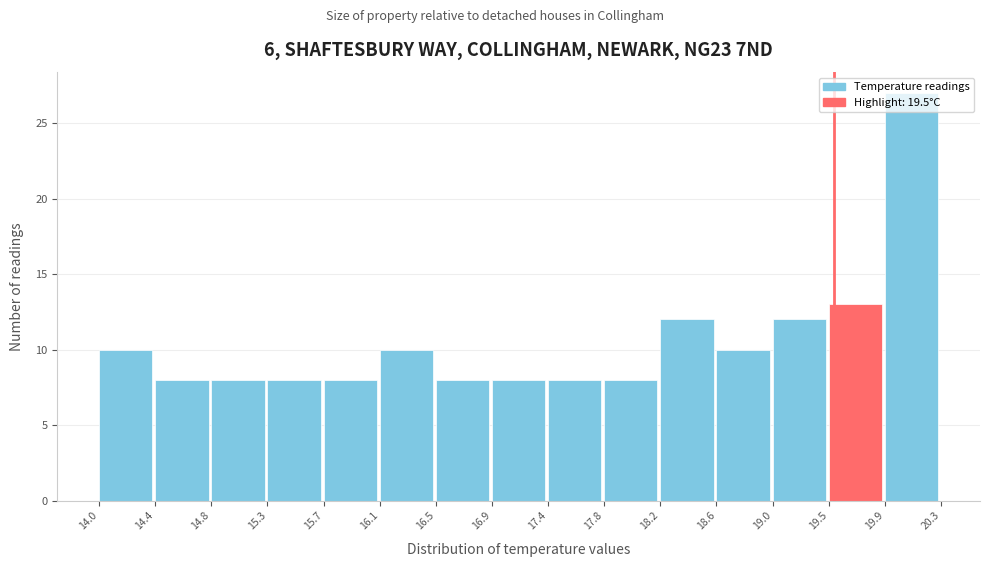

Reading left to right, transcribe this chart: for each bar, give the range it covers on the x-axis and its height. The values are not printed on the chart, so give them approximately, as read against the axis.

14.0 to 14.4: 10
14.4 to 14.8: 8
14.8 to 15.3: 8
15.3 to 15.7: 8
15.7 to 16.1: 8
16.1 to 16.5: 10
16.5 to 16.9: 8
16.9 to 17.4: 8
17.4 to 17.8: 8
17.8 to 18.2: 8
18.2 to 18.6: 12
18.6 to 19.0: 10
19.0 to 19.5: 12
19.5 to 19.9: 13
19.9 to 20.3: 27